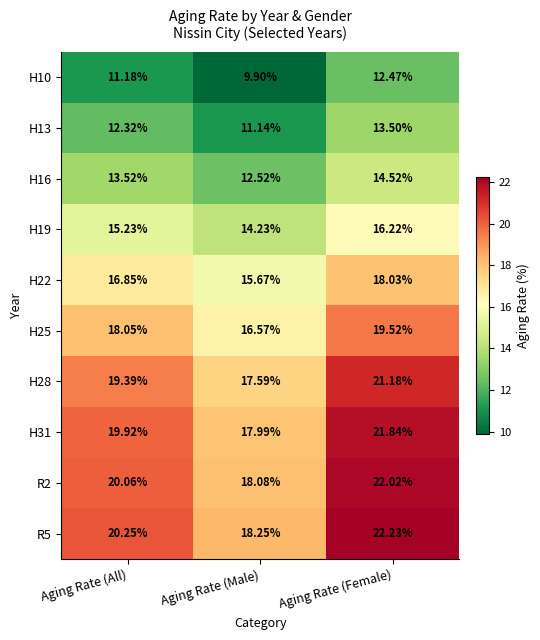

At which category is the sum across all series the highest?

Aging Rate (Female)